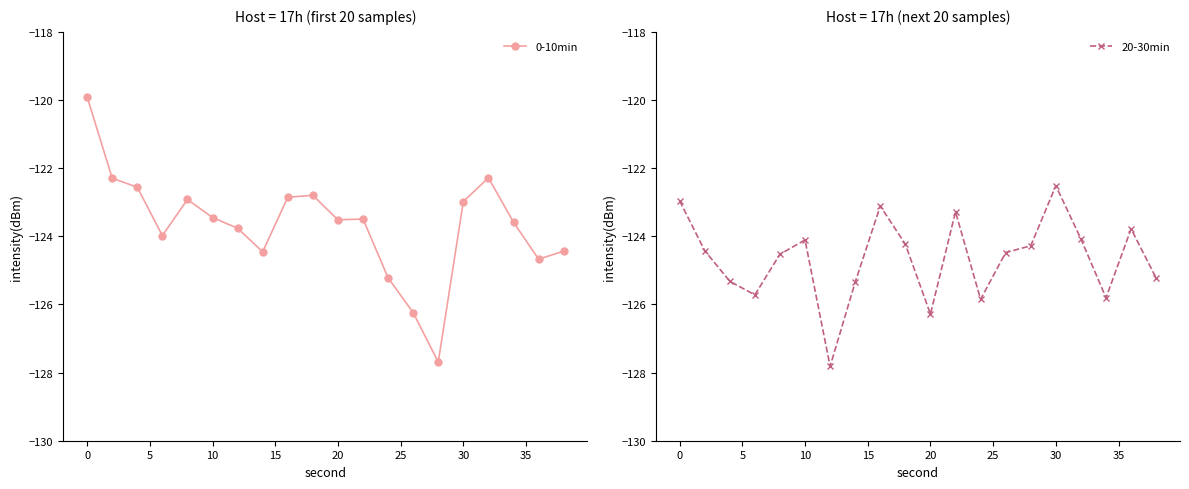

How many interior local peaks does the 0-10min series have?

4